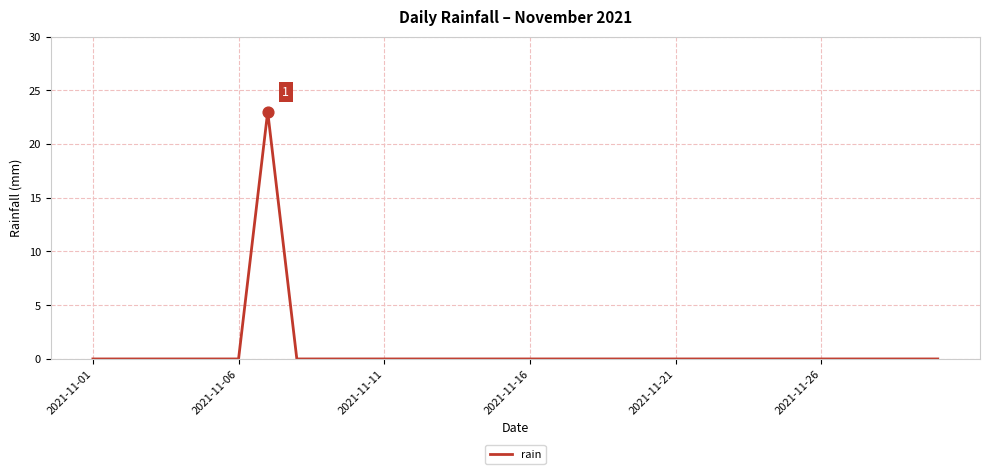

What is the difference between the maximum and minimum values?

23